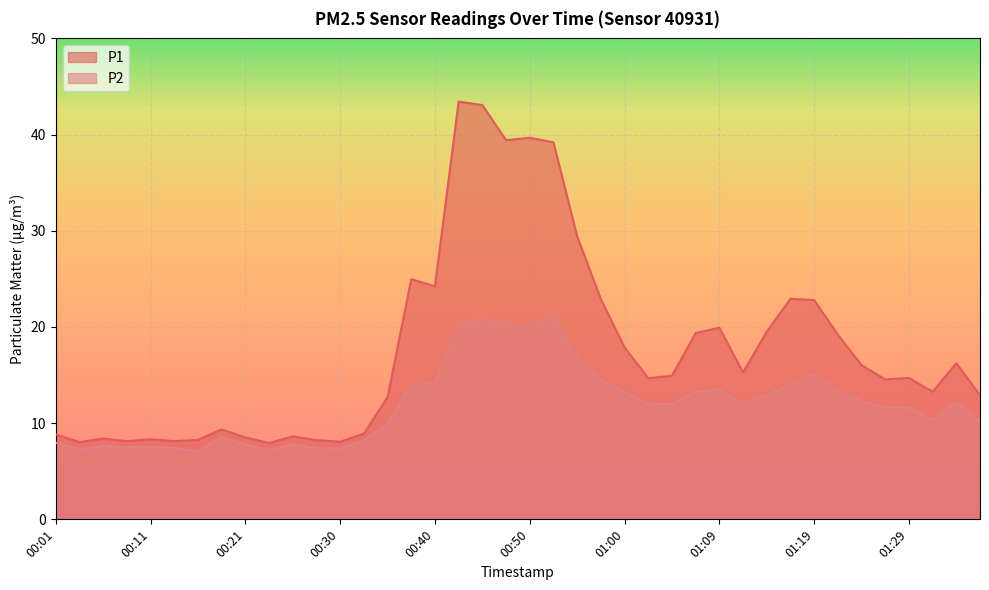

What is the spread (max minus min) of values at 00:13?

0.7